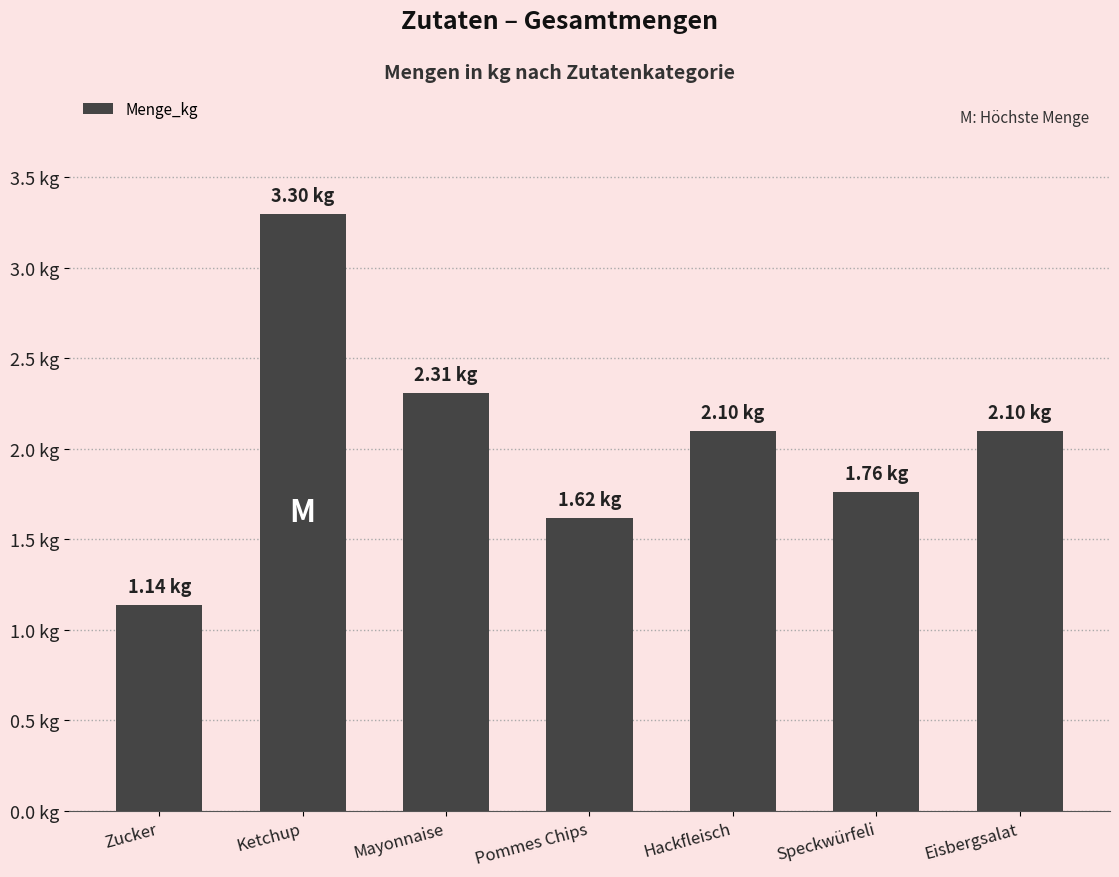

At which label is the value closest to 2?

Hackfleisch